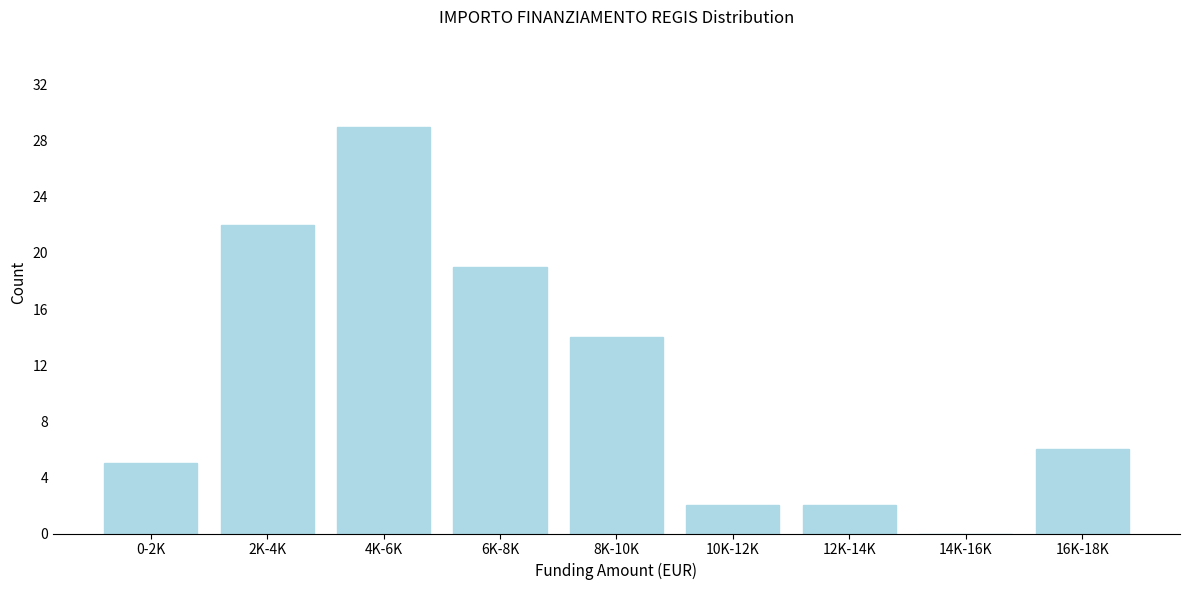

Reading right to left, list all the values displayed in this chart.

16K-18K=6	14K-16K=0	12K-14K=2	10K-12K=2	8K-10K=14	6K-8K=19	4K-6K=29	2K-4K=22	0-2K=5